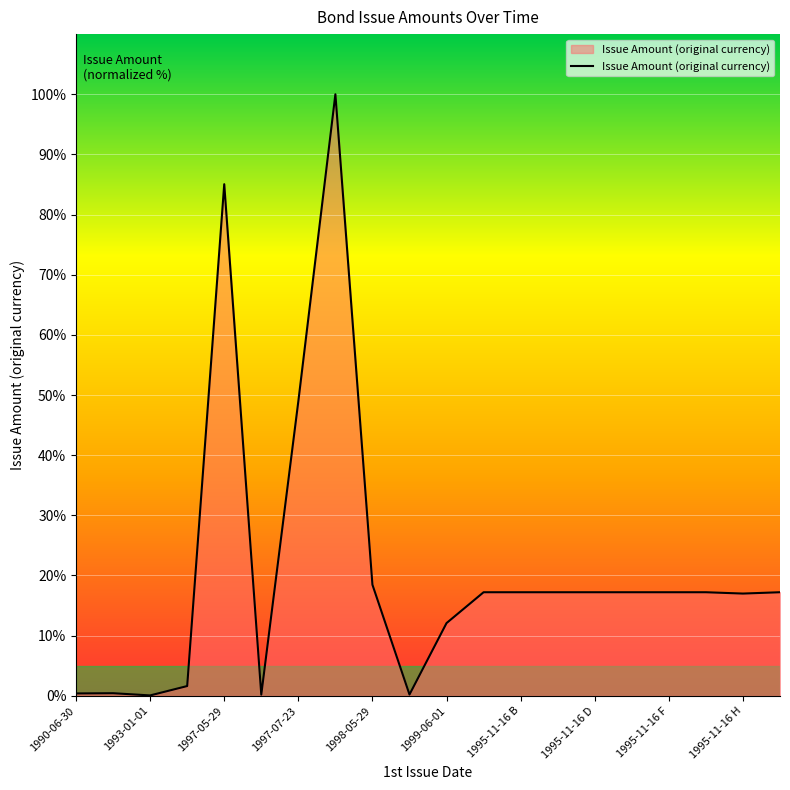

What is the maximum value shown in the chart?

100.0